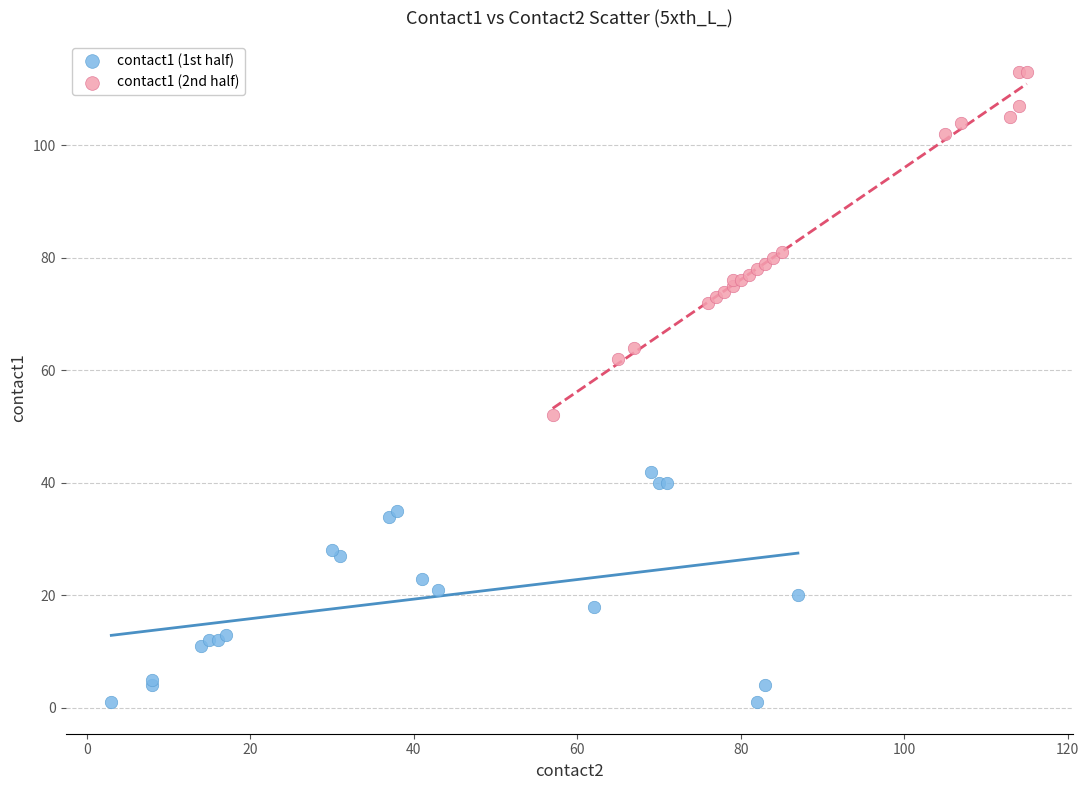

Which series contains the lowest Y value?

contact1 (1st half)